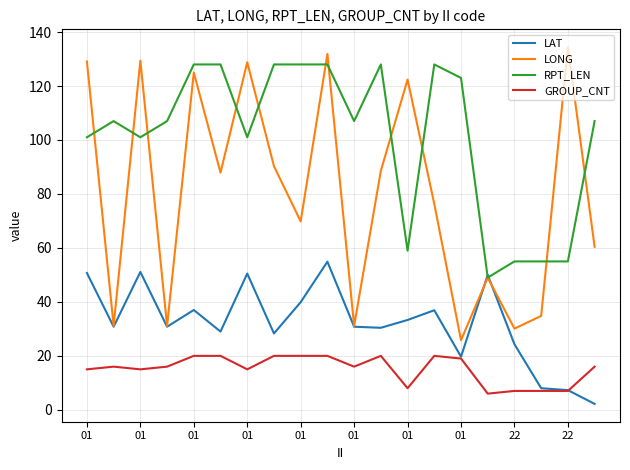

True or false: LONG and GROUP_CNT intersect in this chart.

False